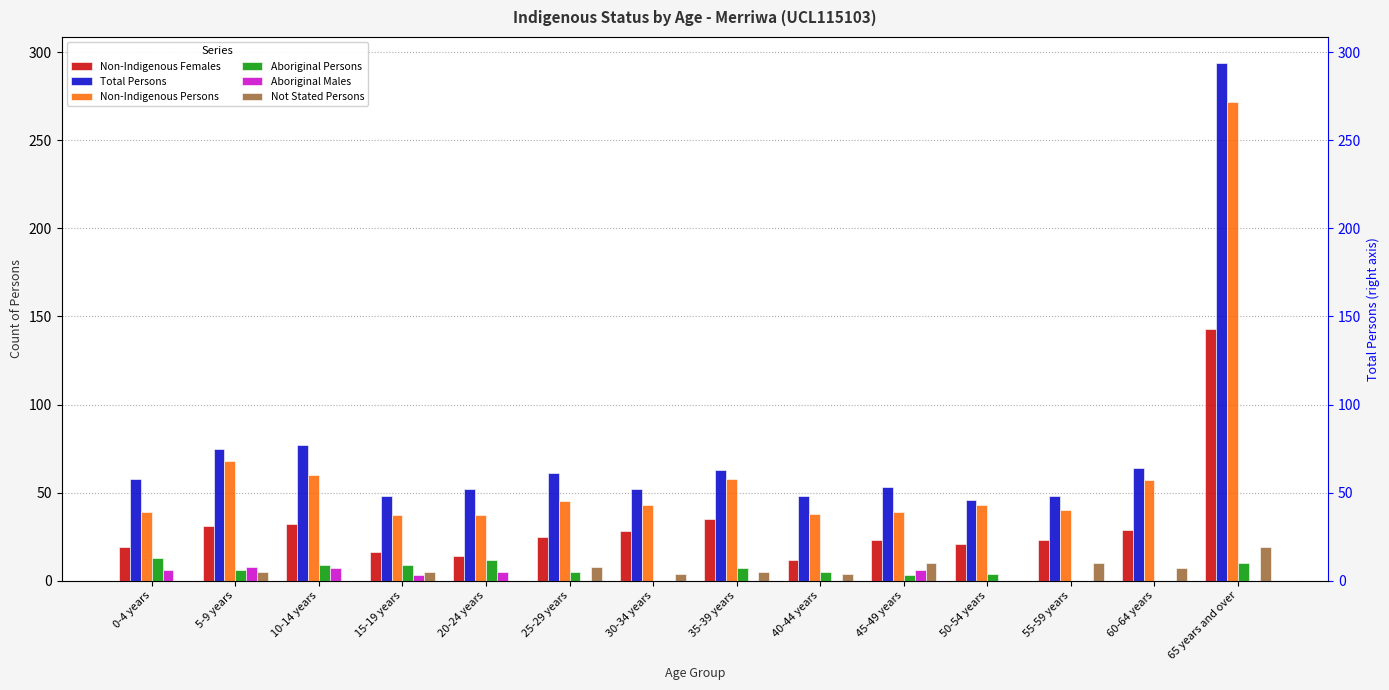

What is the minimum value for Total Persons?

46